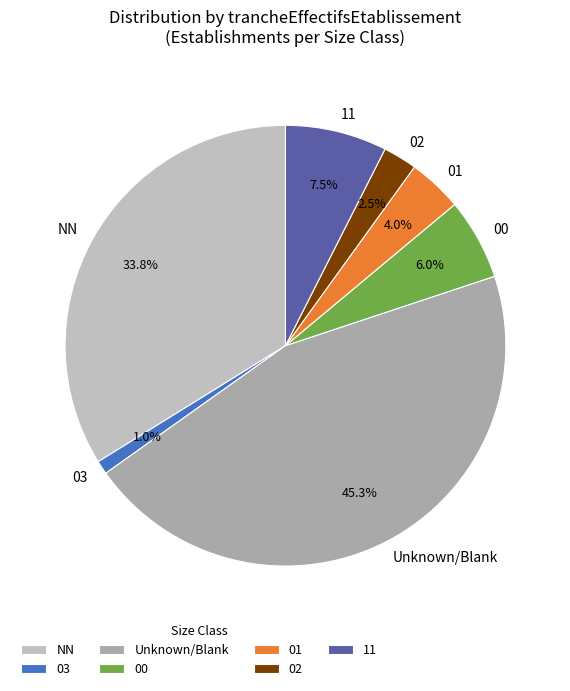

True or false: 11 accounts for 1% of the total.

False